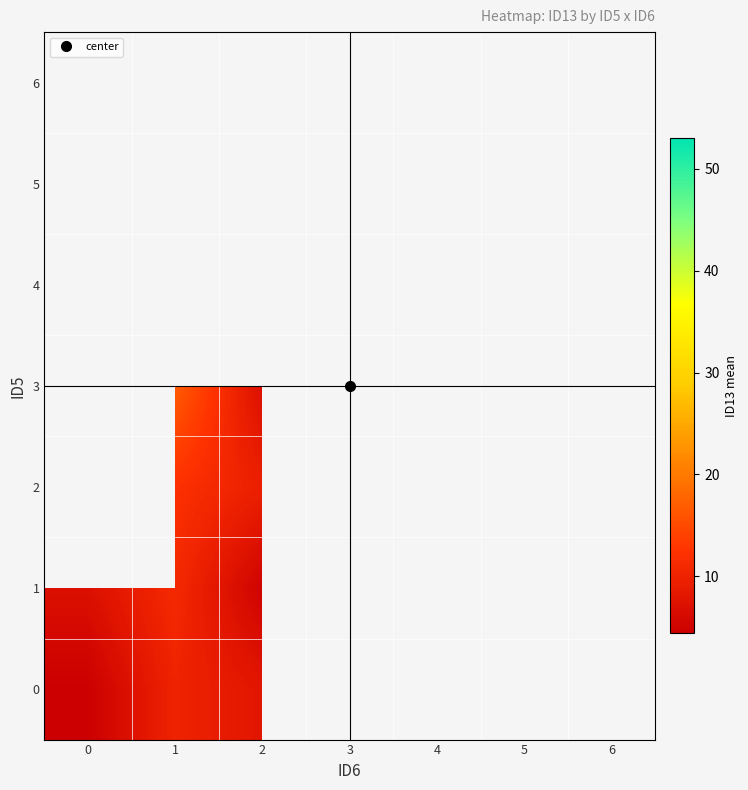

Which series has the largest range (max minus min)?

1